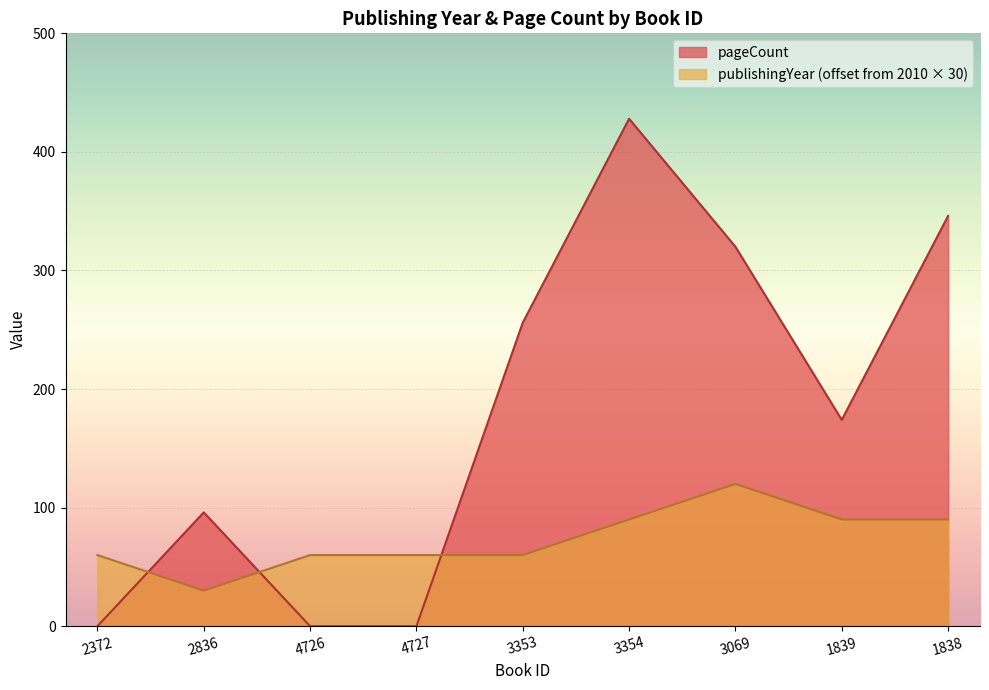

How many lines are shown in the chart?

2